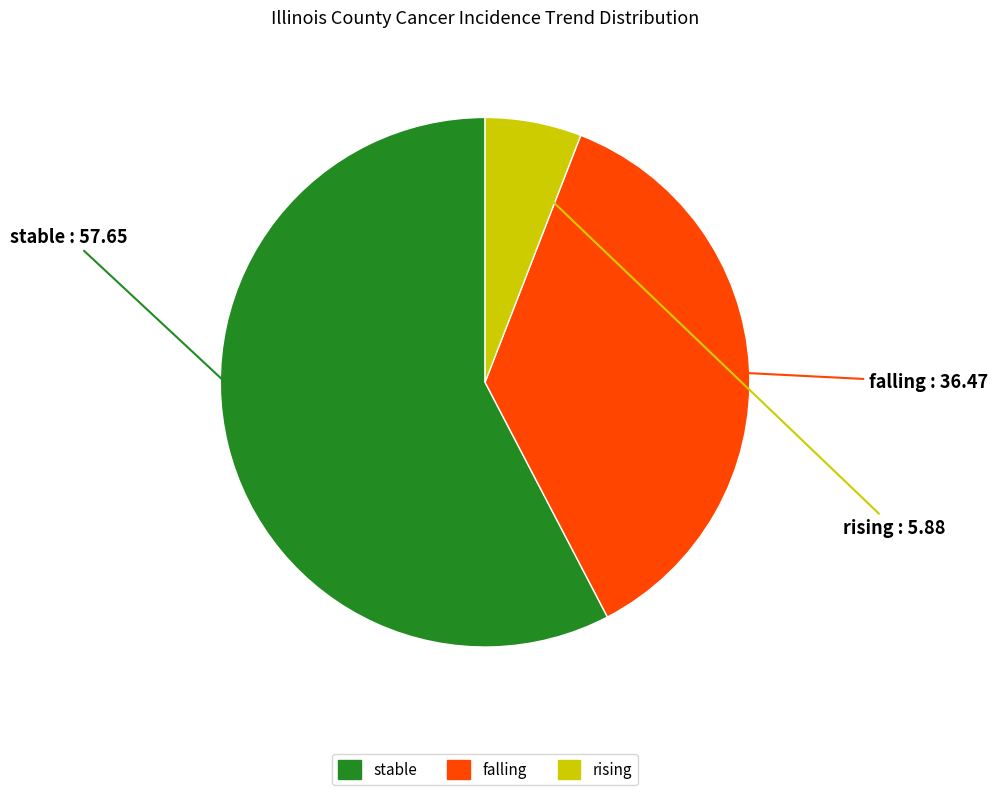

Which slice is the largest?

stable